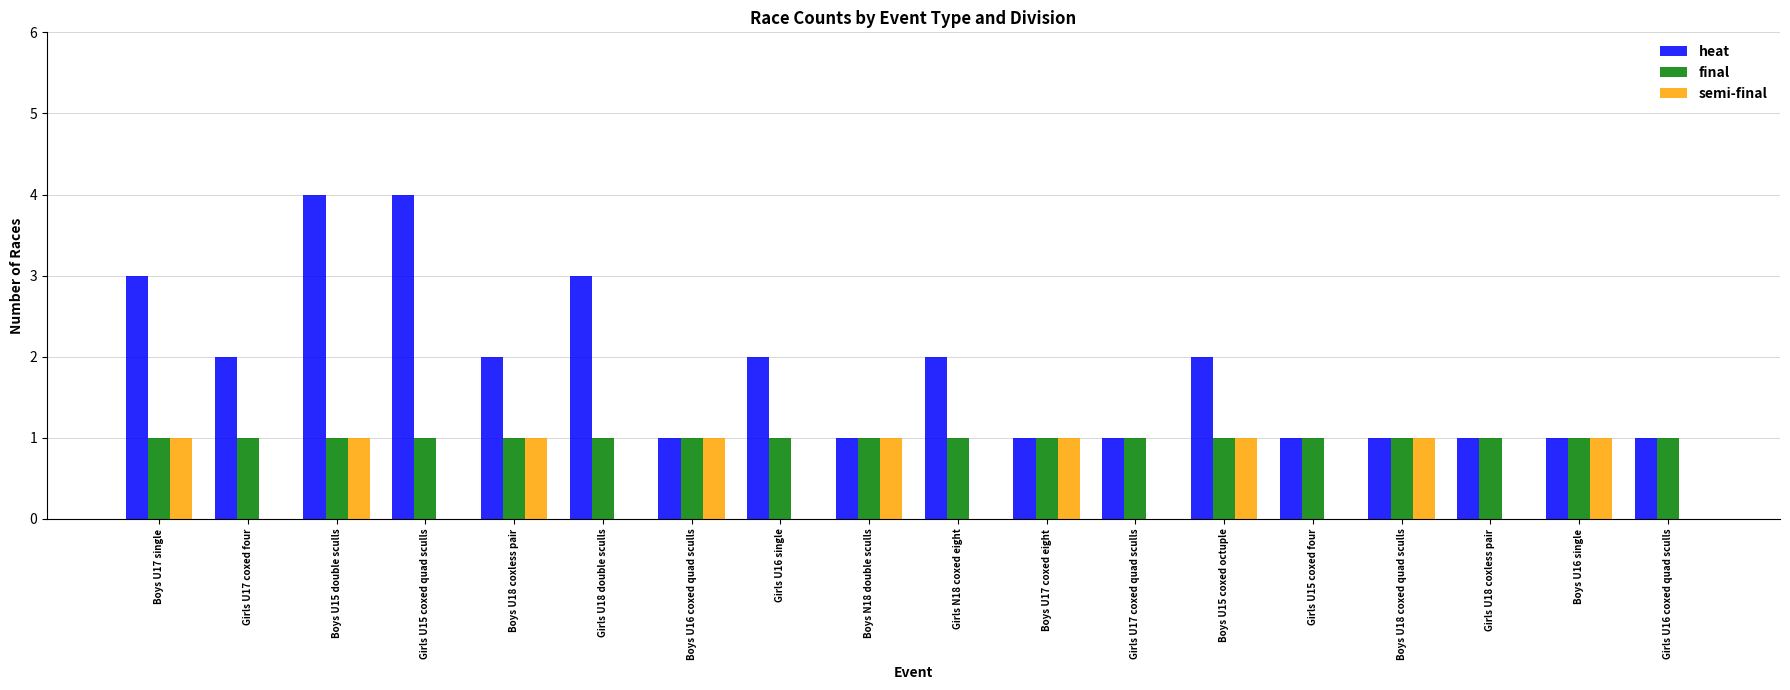

Which series has the widest spread of values?

heat